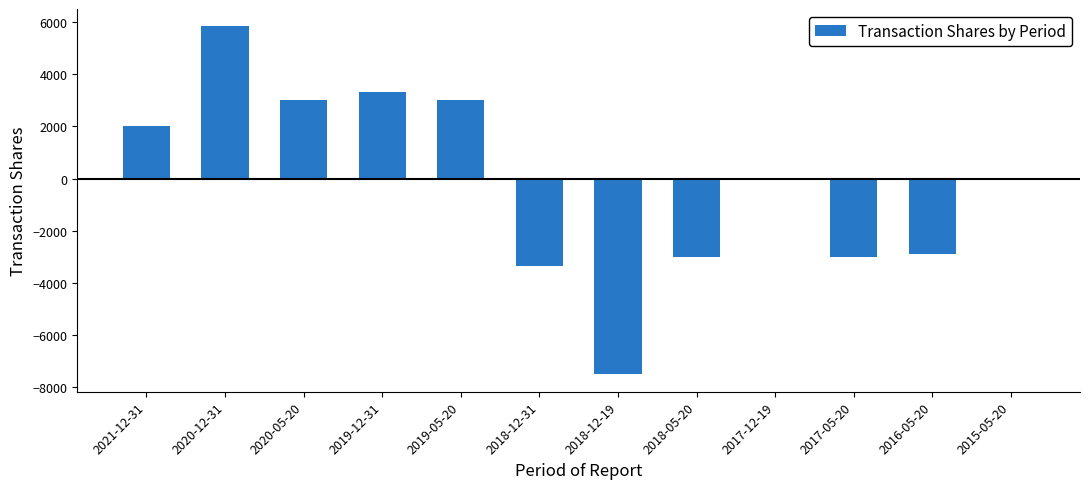

Are the bars horizontal?

No